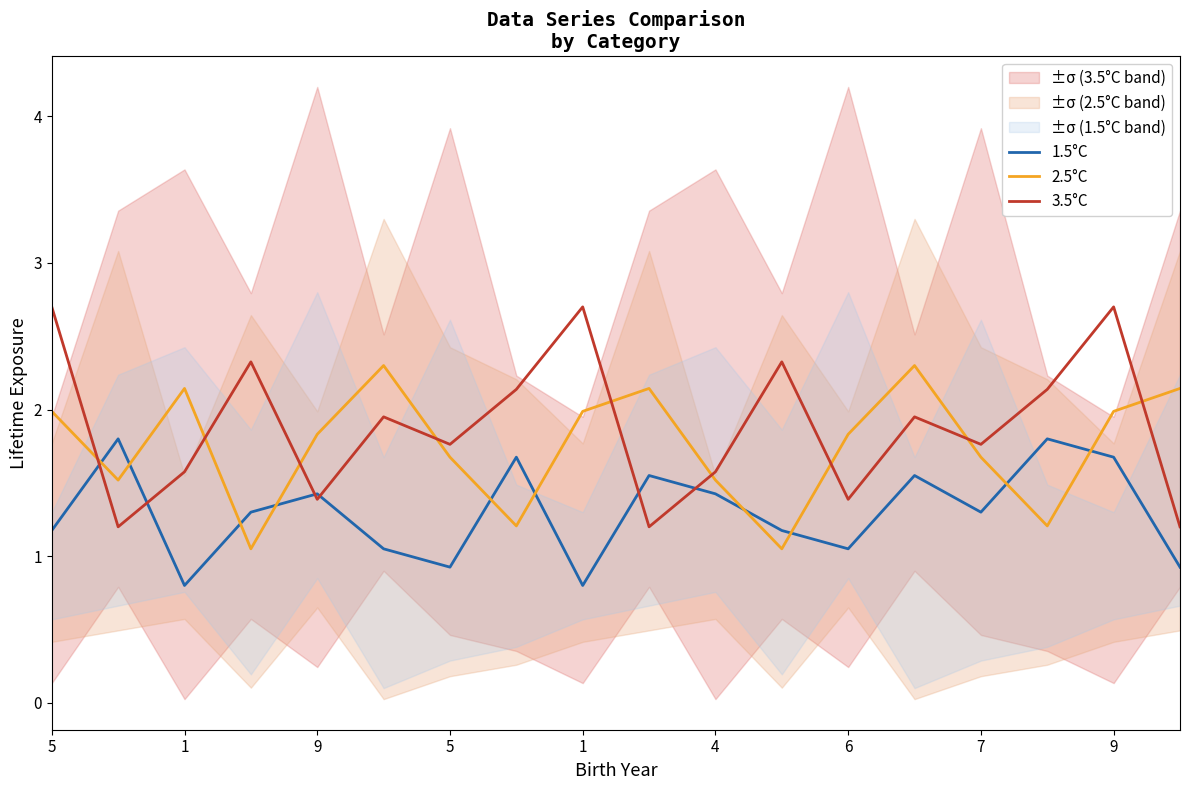

The 2.5°C series shows 0.5 at 1. True or false?

False